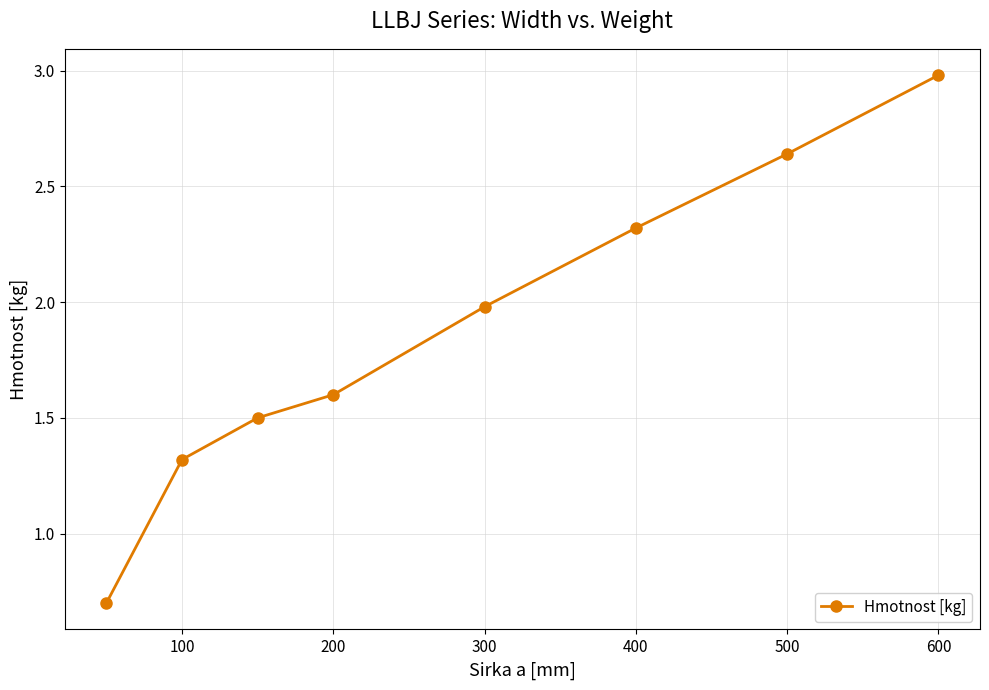

What is the greatest value displayed?

3.0